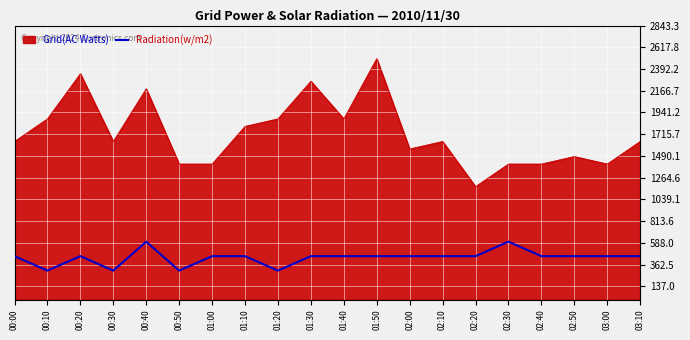

What is the maximum value shown in the chart?

2500.0